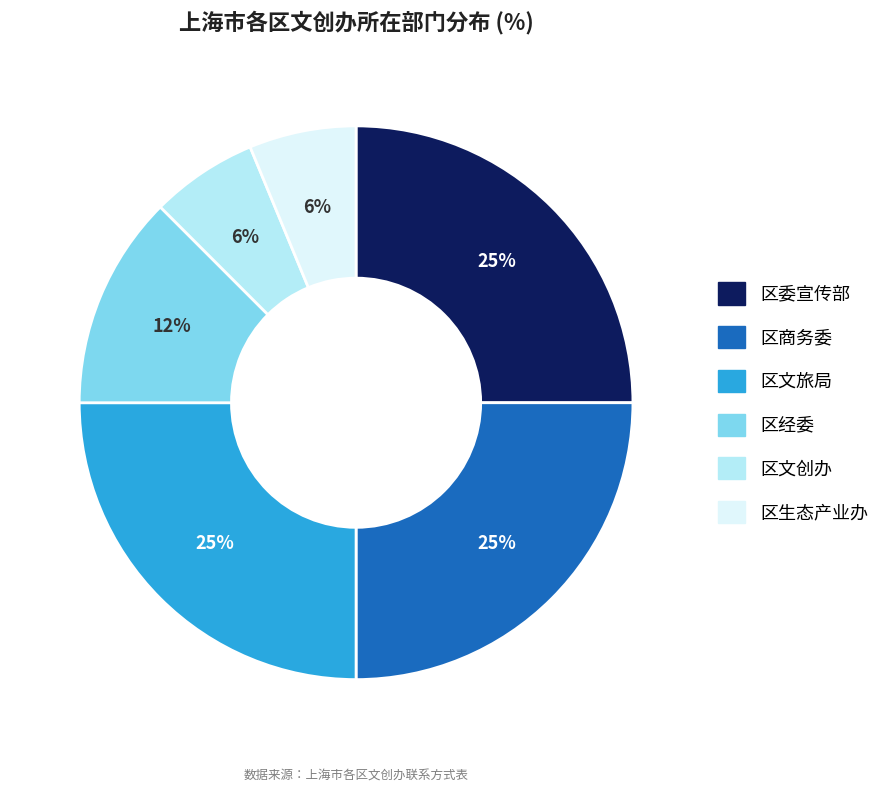

Combined, do 区委宣传部 and 区生态产业办 account for over 50%?

No